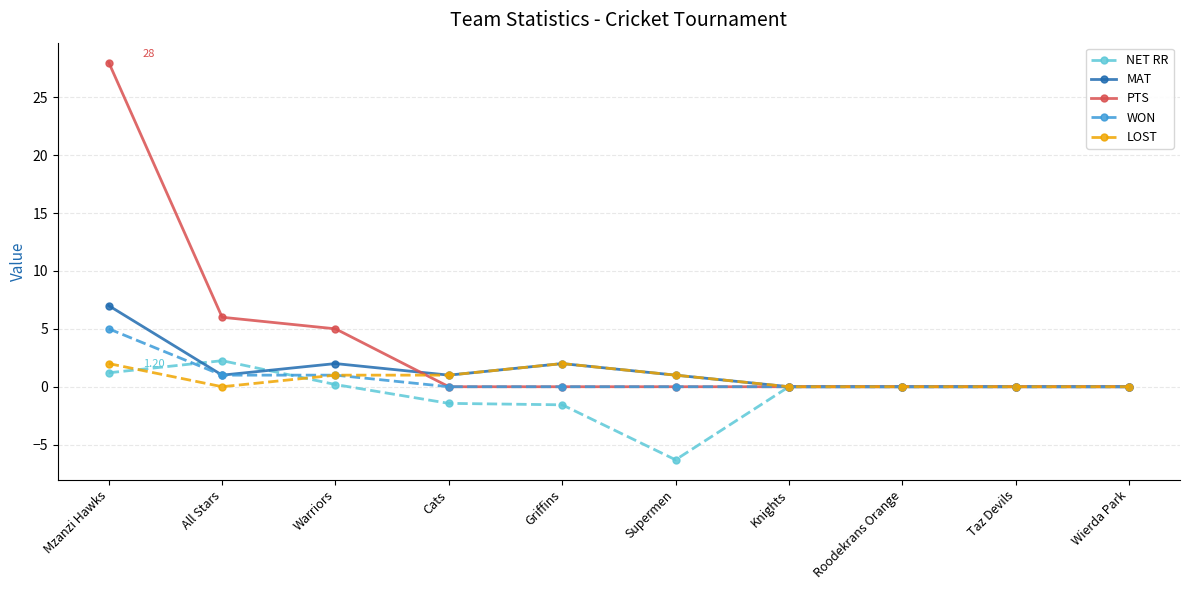

Is the value of LOST at Mzanzi Hawks greater than the value of NET RR at Mzanzi Hawks?

Yes